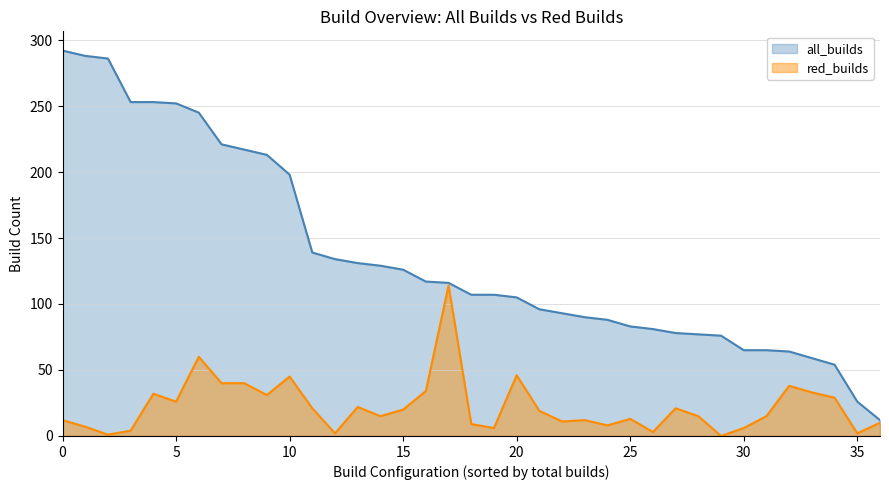

Rank the series by their average value, from highest to lowest.

all_builds, red_builds